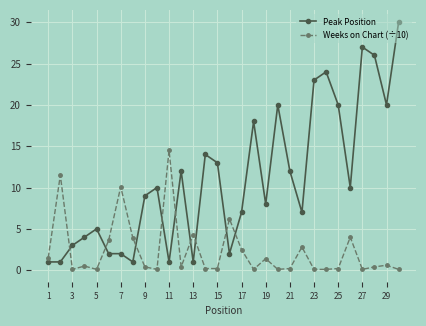

Rank the series by their average value, from highest to lowest.

Peak Position, Weeks on Chart (÷10)